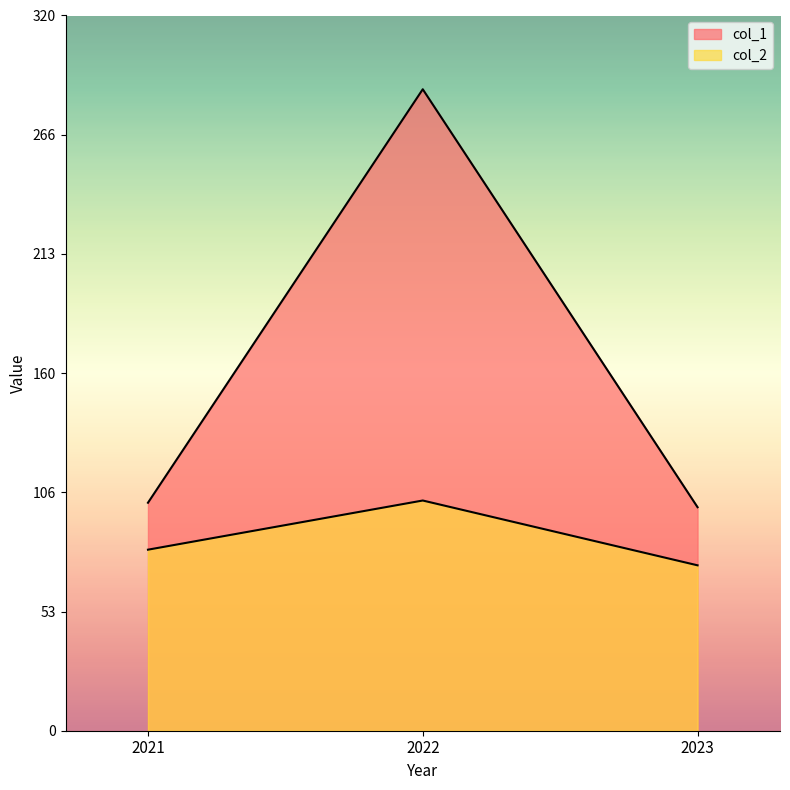

The value of col_1 at 2022 is 409. True or false?

False